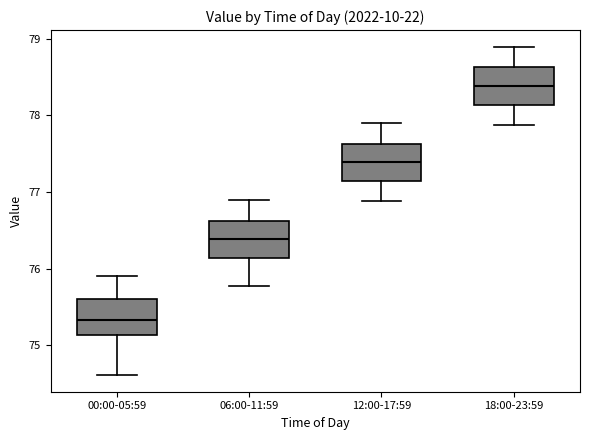

Reading left to right, read every box against the y-axis: the position of its median line, the range the box covers, and the ends of its whiskers. The values are not printed on the chart, so give them approximately, as read against the axis.

00:00-05:59: median 75.3, box 75.1 to 75.6, whiskers 74.6 to 75.9
06:00-11:59: median 76.4, box 76.1 to 76.6, whiskers 75.8 to 76.9
12:00-17:59: median 77.4, box 77.1 to 77.6, whiskers 76.9 to 77.9
18:00-23:59: median 78.4, box 78.1 to 78.6, whiskers 77.9 to 78.9